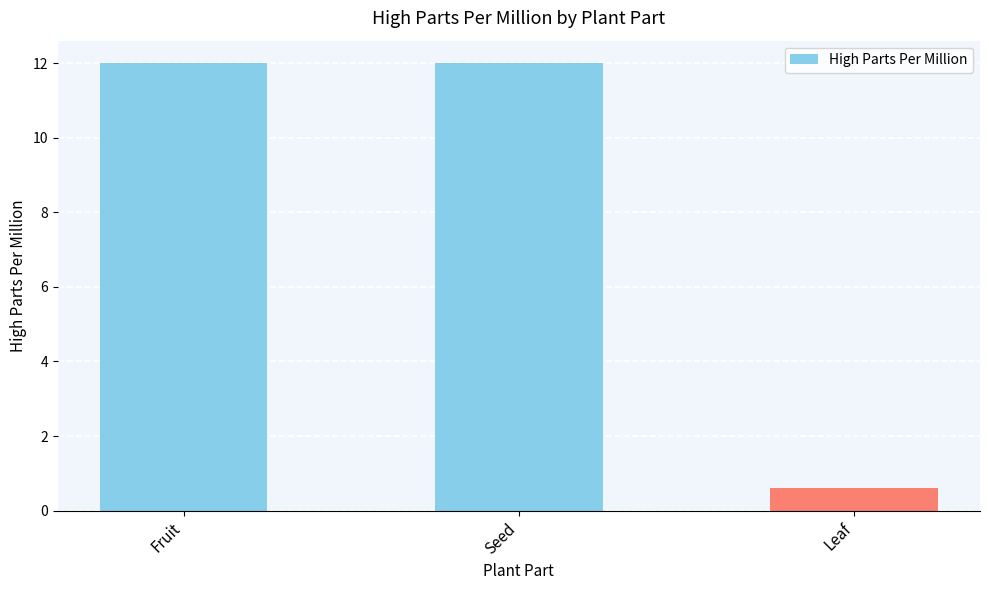

How many categories are shown in the chart?

3